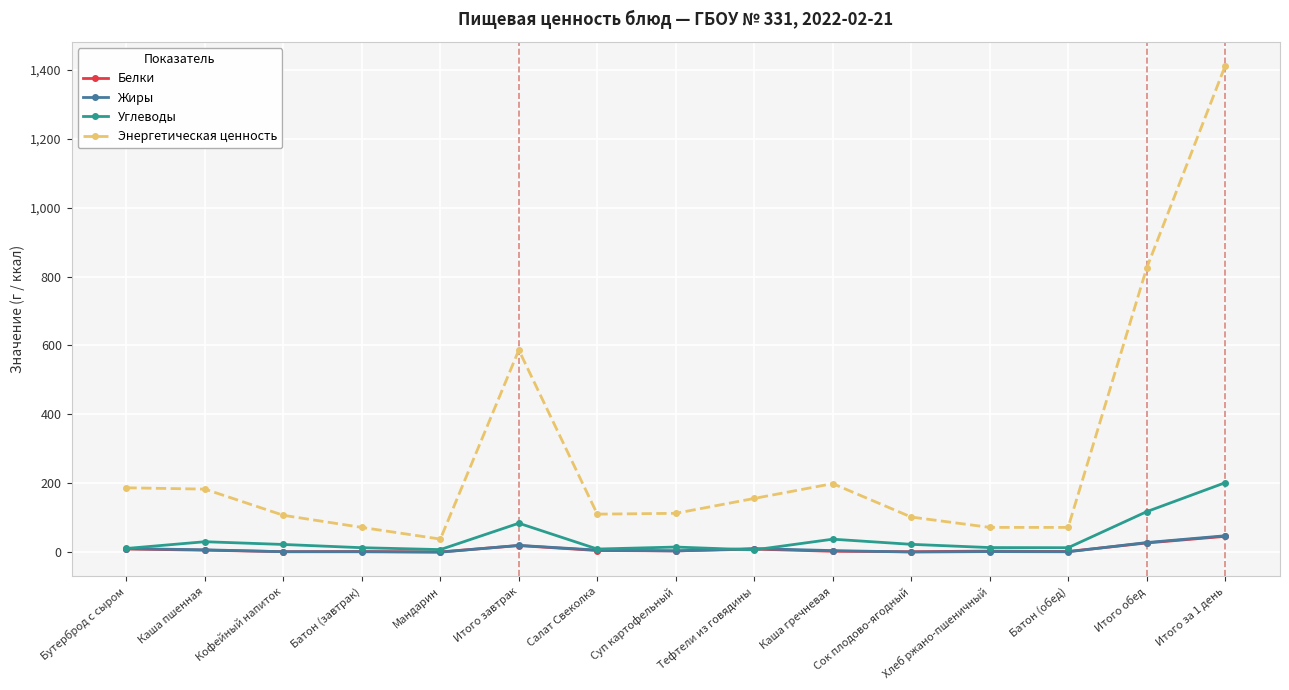

Is the value of Энергетическая ценность at Суп картофельный greater than the value of Жиры at Батон (завтрак)?

Yes